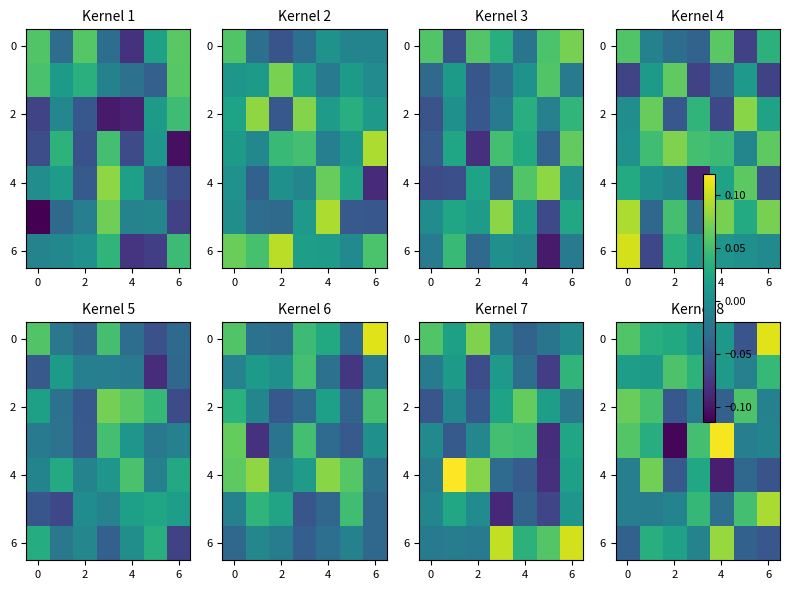

At how many categories does at least one series exceed 0?

7